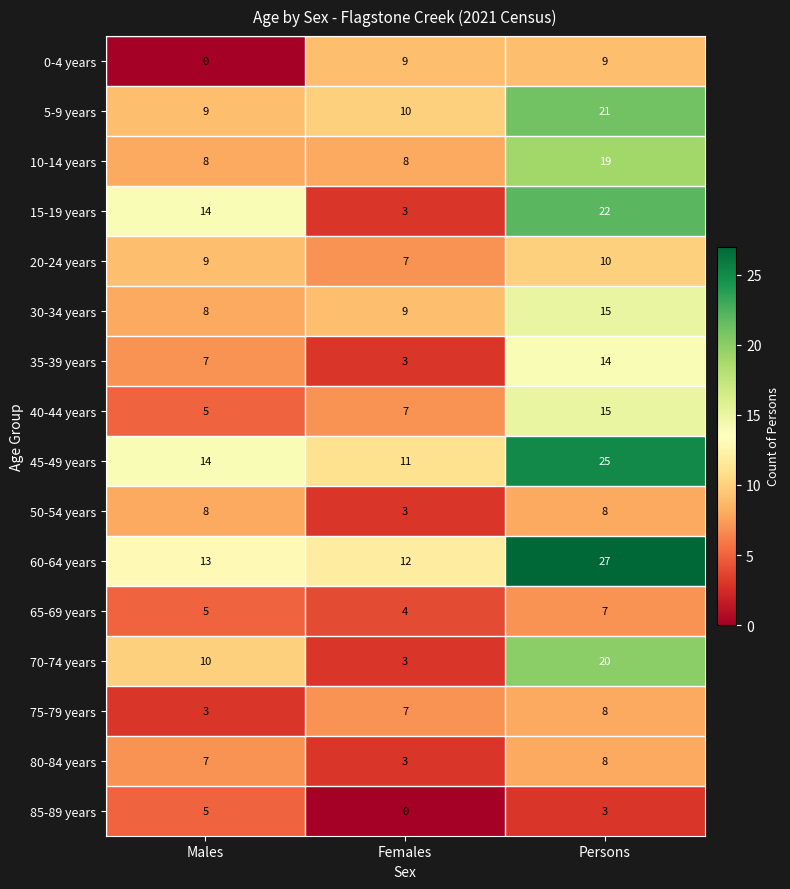

How many data points in 5-9 years are less than 10?

1